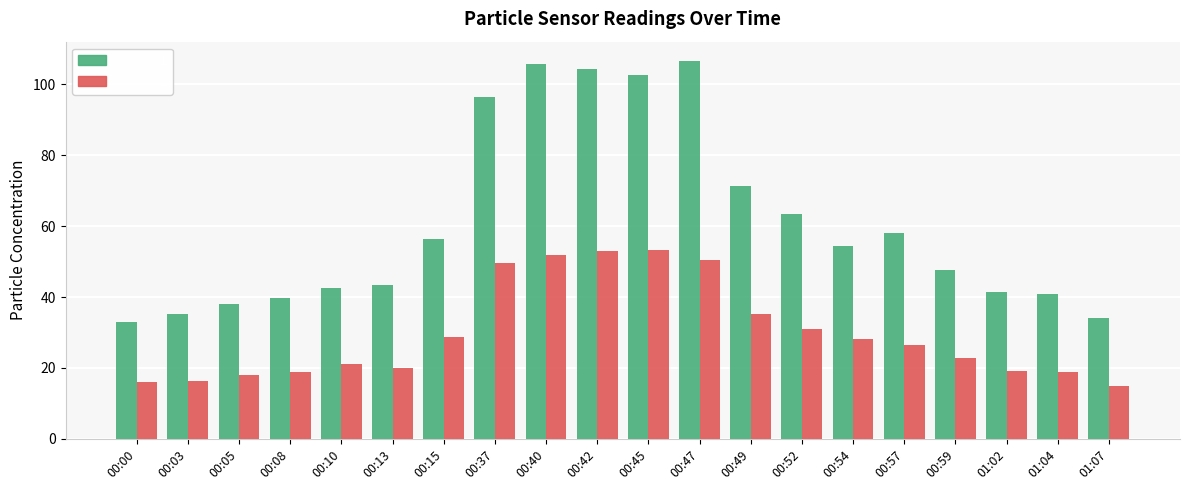

The SDS_P2 series shows 53.2 at 00:45. True or false?

True